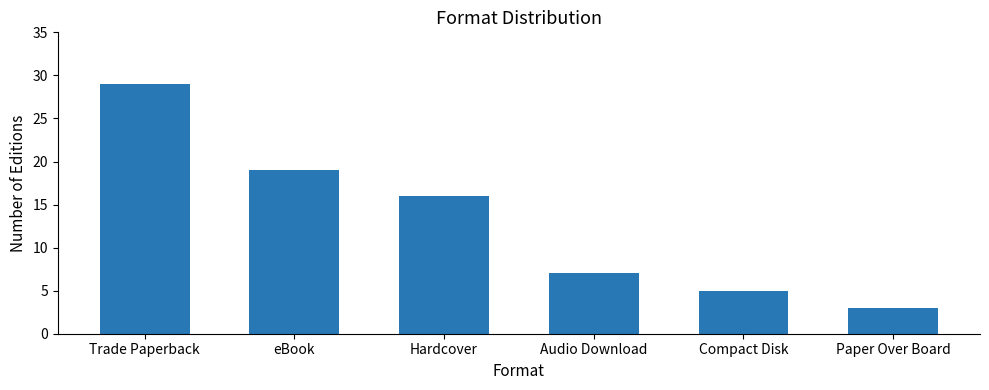

What is the sum of the values at Audio Download and eBook?

26